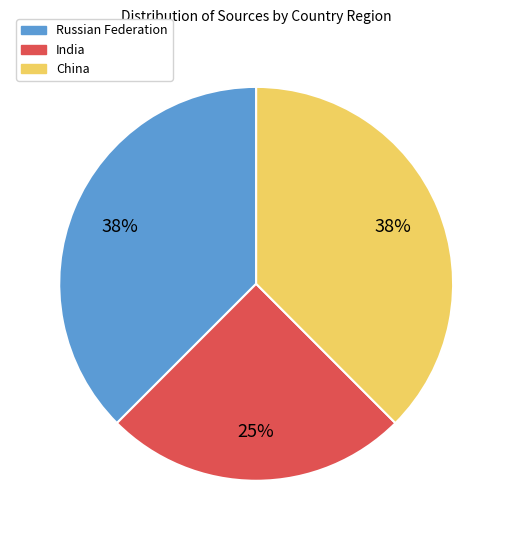

Is there any slice that represents more than half of the pie?

No